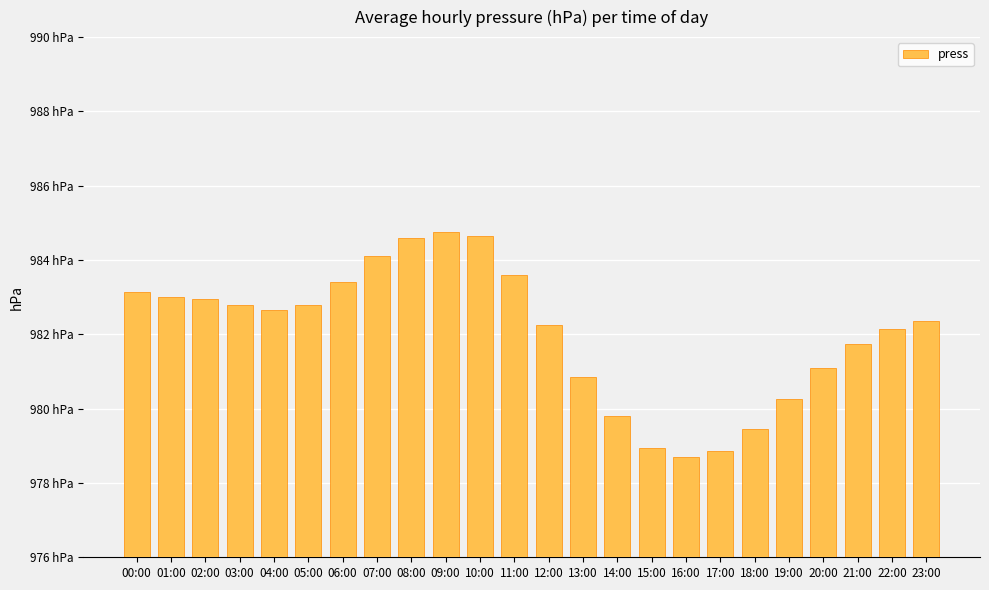

Where does the data first go above 982?

00:00